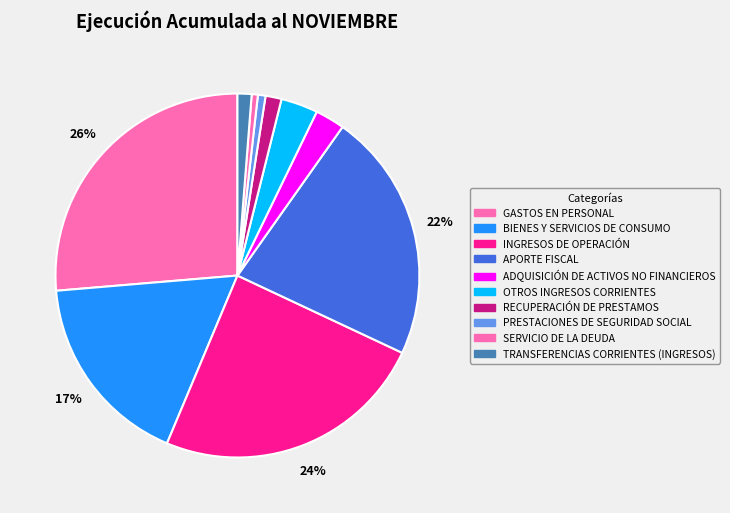

Does GASTOS EN PERSONAL account for over 50% of the chart?

No